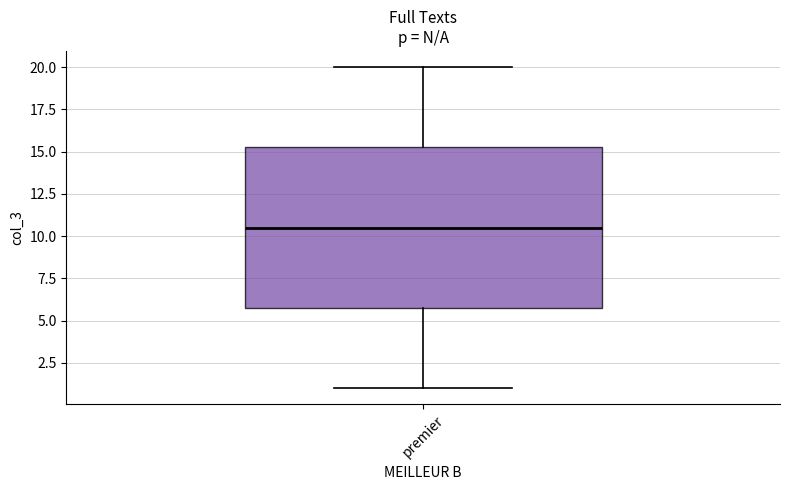

Read this box plot against the y-axis: the position of the median line, the range covered by the box, and the ends of both whiskers. The values are not printed on the chart, so give them approximately, as read against the axis.

median 10.5, box 6.0 to 15.5, whiskers 1.0 to 20.0